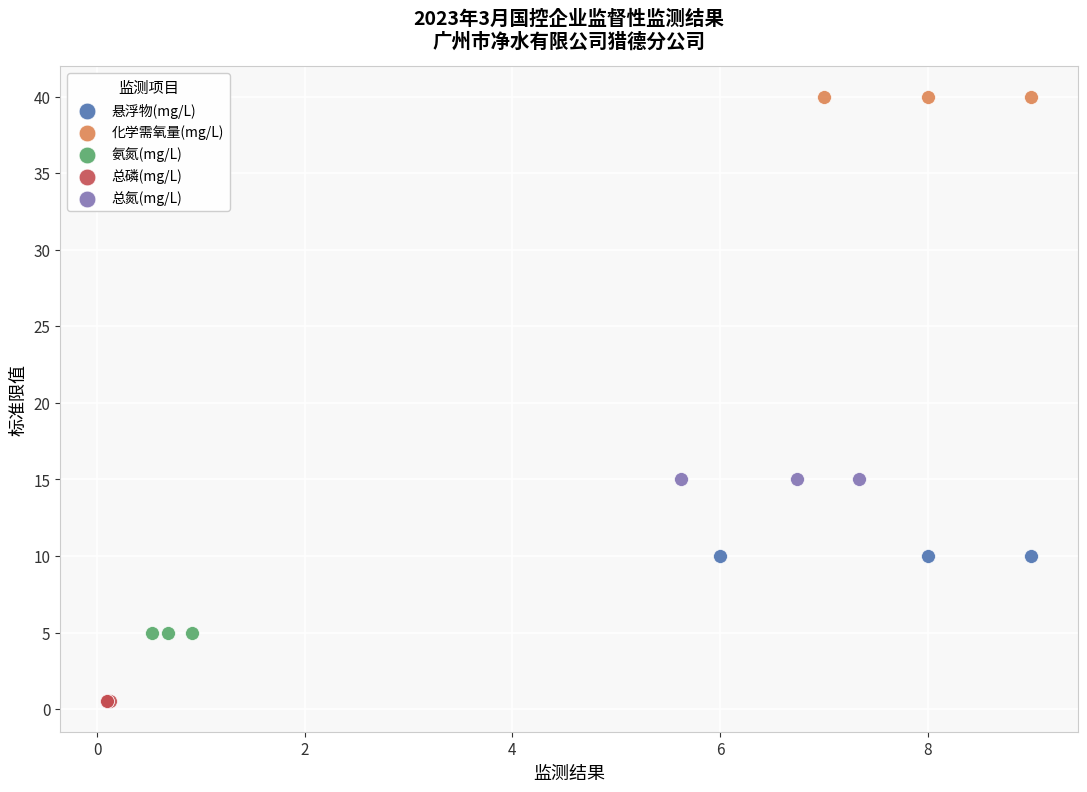

Which series reaches the minimum Y coordinate?

总磷(mg/L)